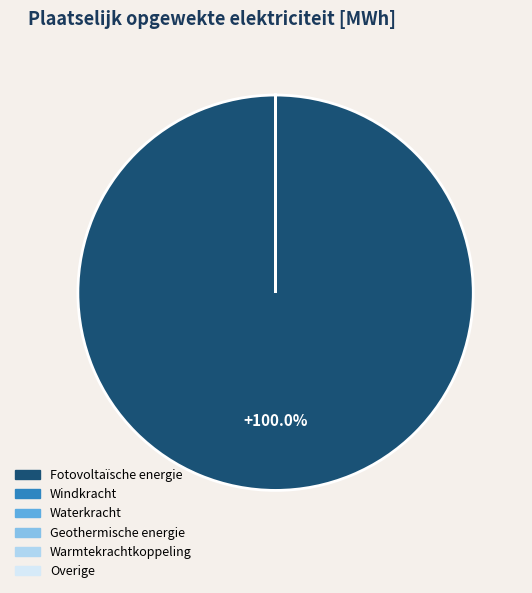

What is the largest slice in the pie chart?

Fotovoltaïsche energie